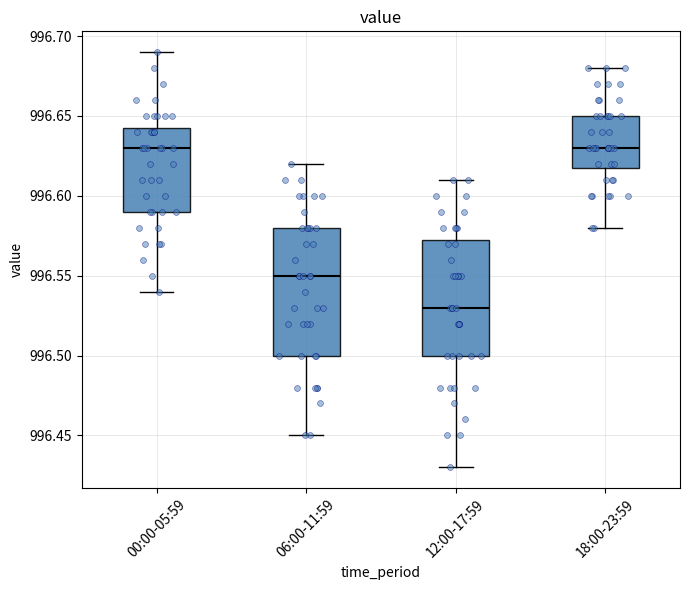

Where is the lower edge of the box for 18:00-23:59 on the y-axis? The values are not printed on the chart, so give them approximately, as read against the axis.

996.620